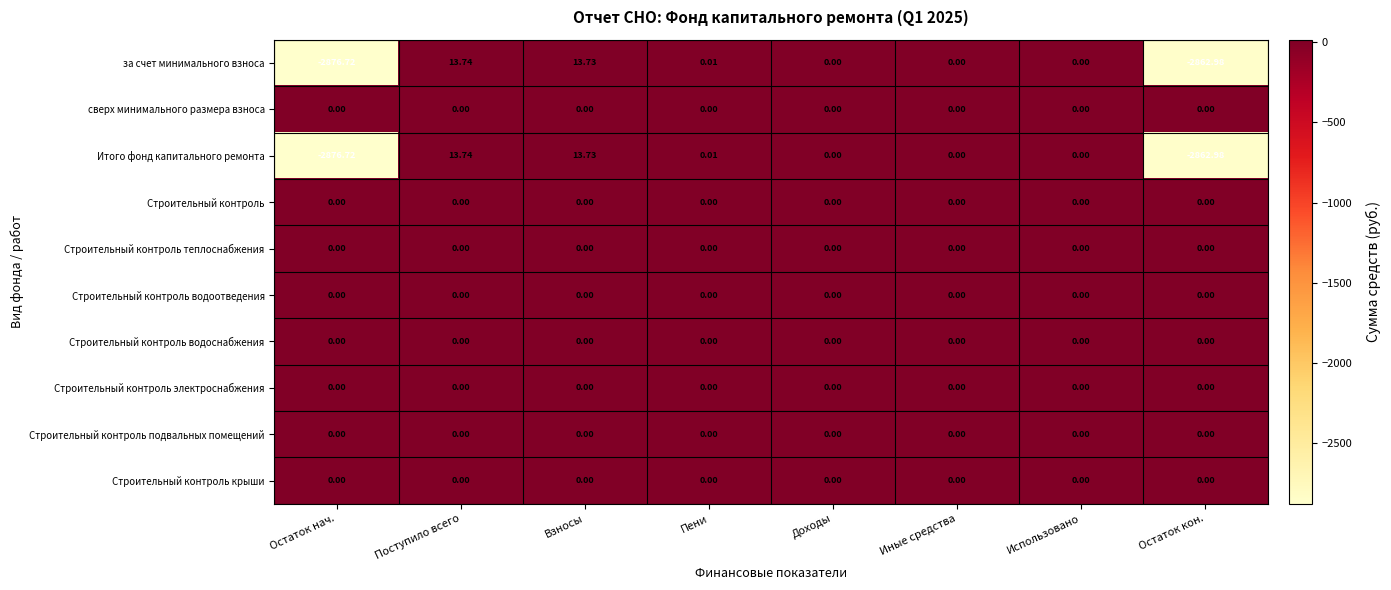

Which category has the lowest value across all series?

Остаток нач.